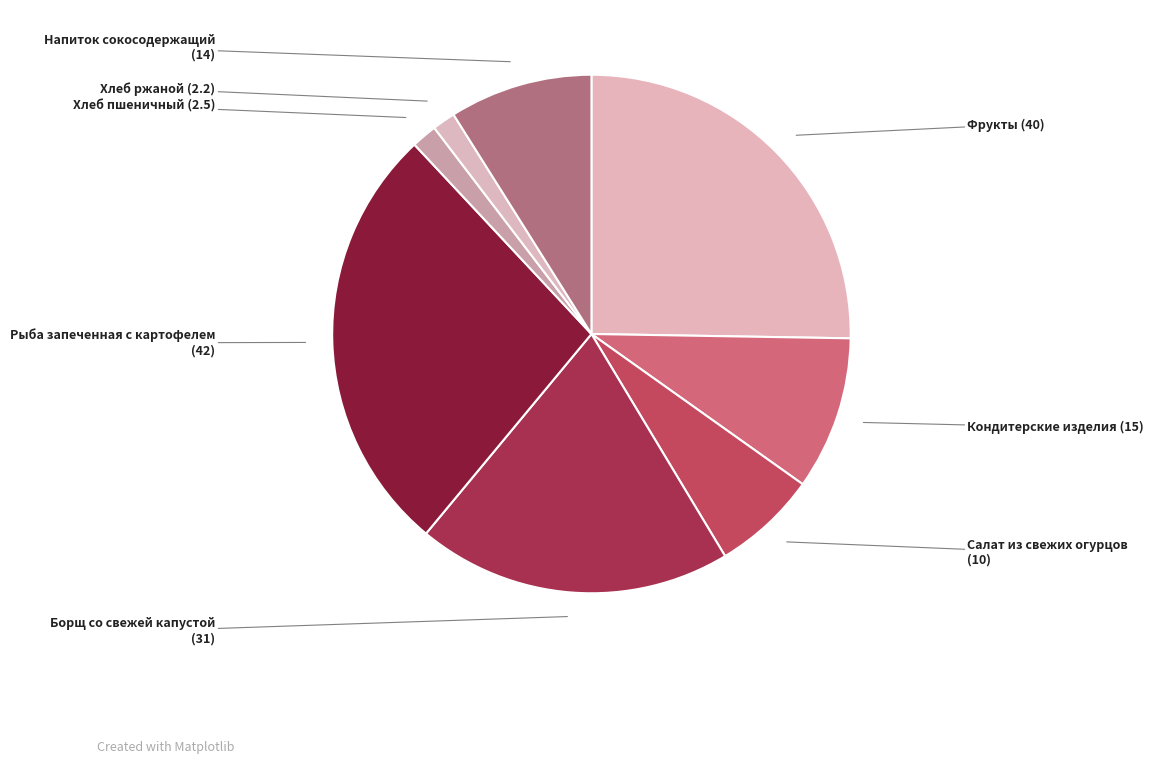

Does Кондитерские изделия represent more than half of the total?

No